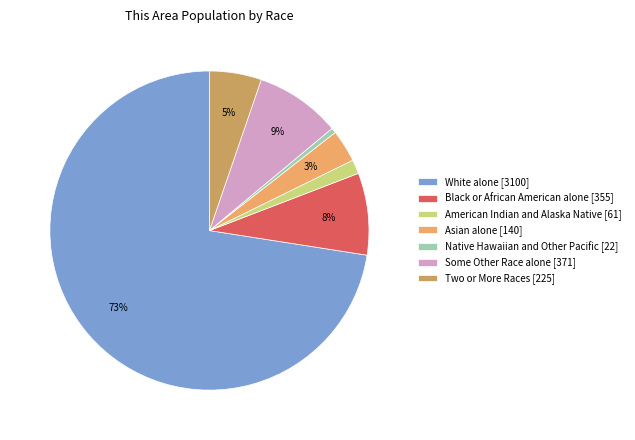

Count the number of slices in the pie.

7